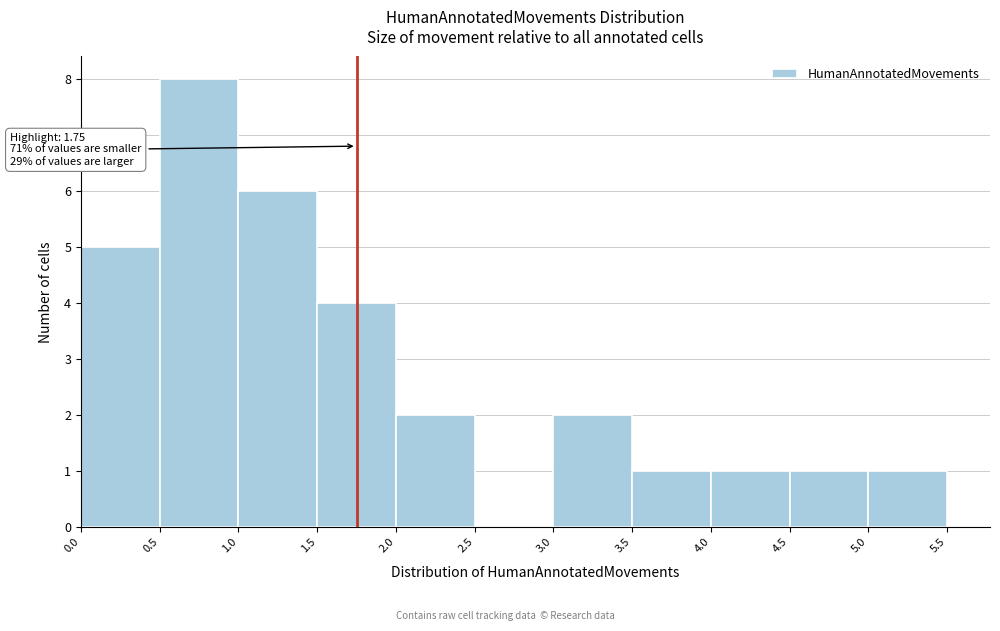

Over which range of the x-axis is the bar tallest?

0.5 to 1.0